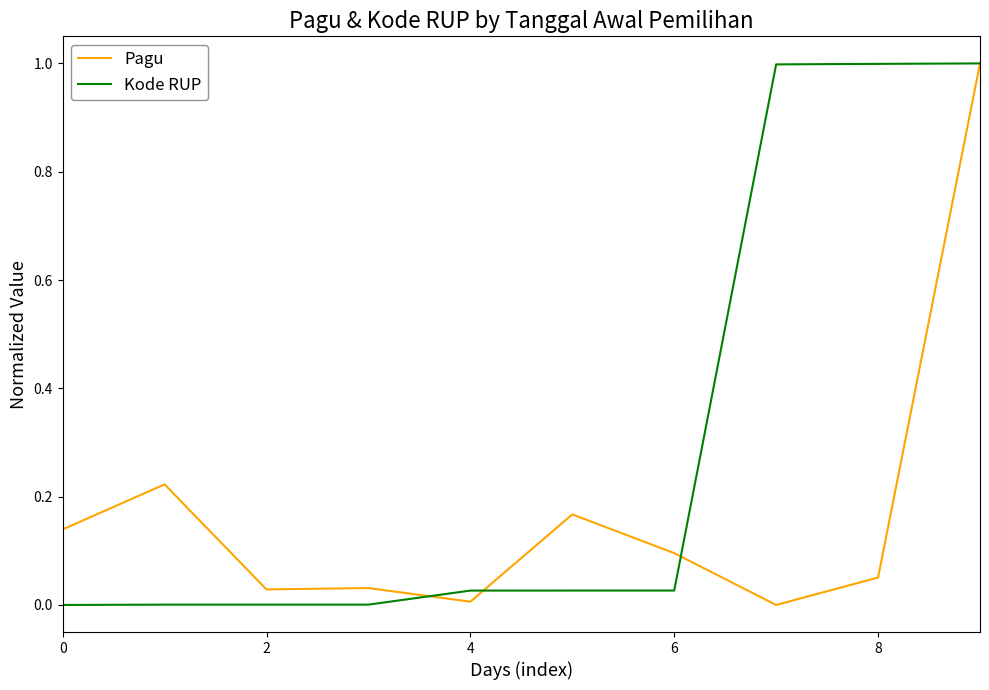

What is the difference between the second highest and second lowest values in the Kode RUP series?

1.0